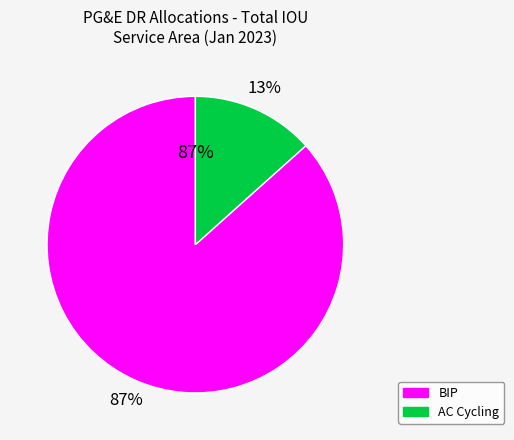

True or false: Capacity Bidding Program Day Ahead (CBP-DA) accounts for 0% of the total.

True